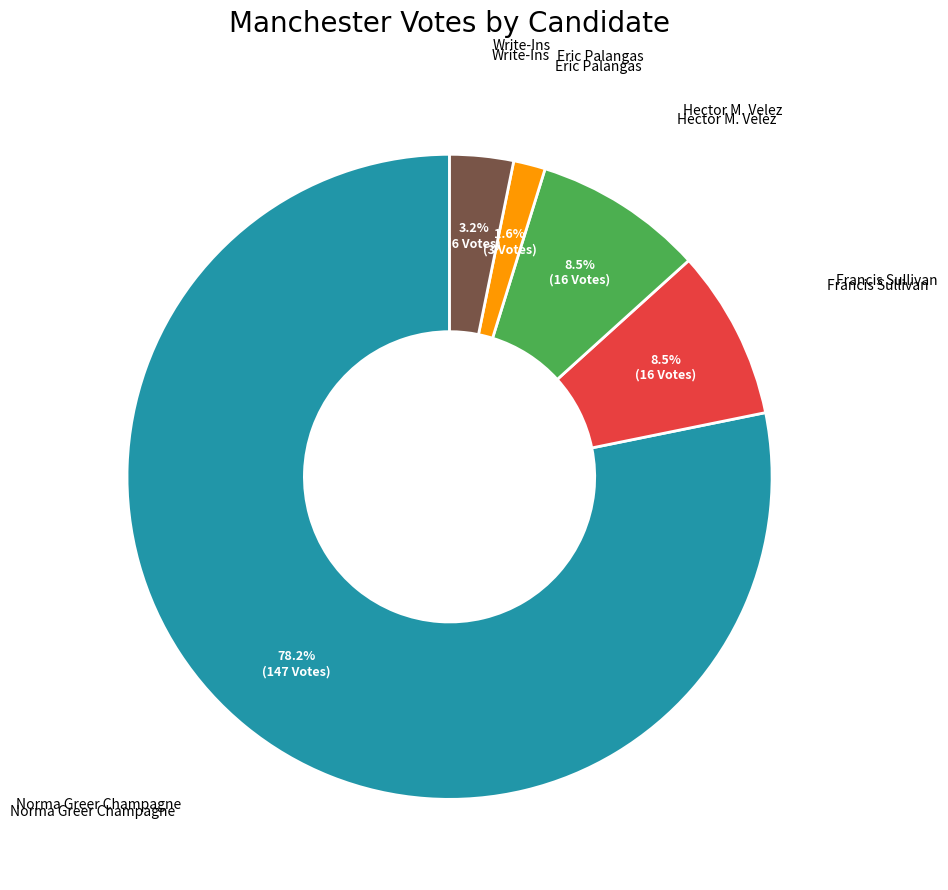

Is there any slice that represents more than half of the pie?

Yes